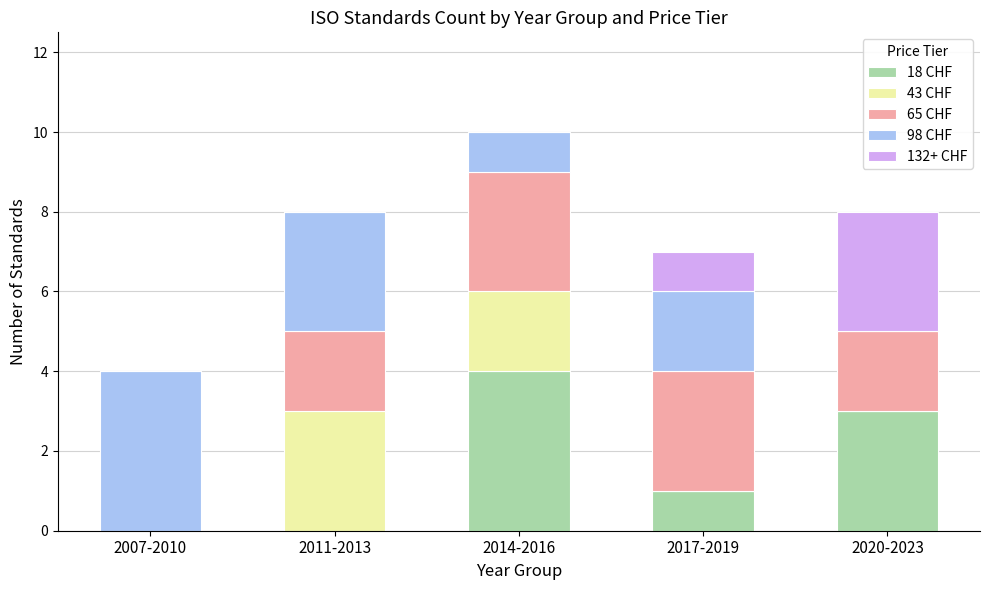

At which category is the sum across all series the highest?

2014-2016